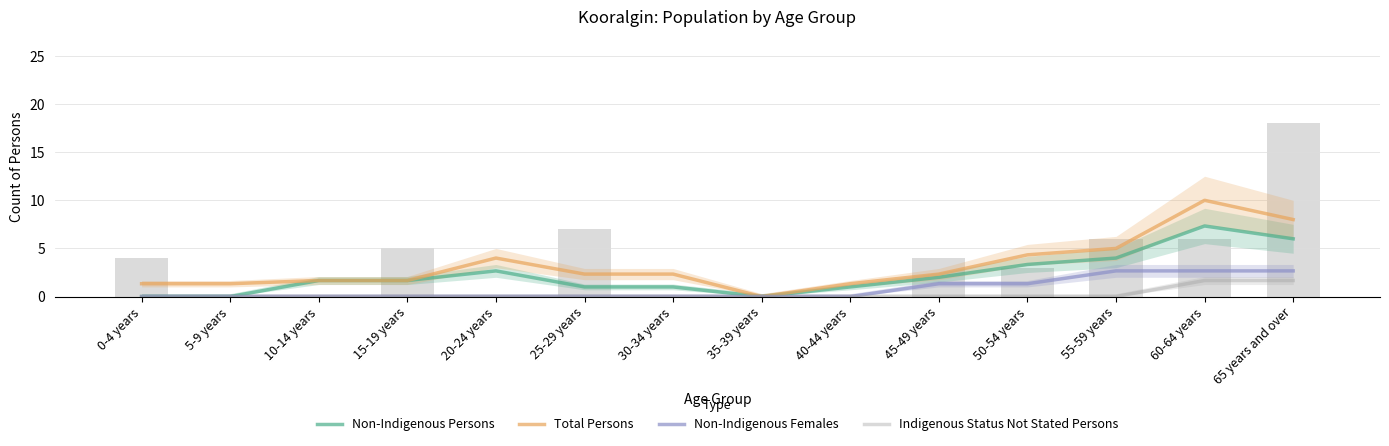

Reading left to right, transcribe all the data shown in this chart.

Non-Indigenous Persons: 0-4 years=0.0	5-9 years=0.0	10-14 years=1.7	15-19 years=1.7	20-24 years=2.7	25-29 years=1.0	30-34 years=1.0	35-39 years=0.0	40-44 years=1.0	45-49 years=2.0	50-54 years=3.3	55-59 years=4.0	60-64 years=7.3	65 years and over=6.0
Total Persons: 0-4 years=1.3	5-9 years=1.3	10-14 years=1.7	15-19 years=1.7	20-24 years=4.0	25-29 years=2.3	30-34 years=2.3	35-39 years=0.0	40-44 years=1.3	45-49 years=2.3	50-54 years=4.3	55-59 years=5.0	60-64 years=10.0	65 years and over=8.0
Non-Indigenous Females: 0-4 years=0.0	5-9 years=0.0	10-14 years=0.0	15-19 years=0.0	20-24 years=0.0	25-29 years=0.0	30-34 years=0.0	35-39 years=0.0	40-44 years=0.0	45-49 years=1.3	50-54 years=1.3	55-59 years=2.7	60-64 years=2.7	65 years and over=2.7
Indigenous Status Not Stated Persons: 0-4 years=0.0	5-9 years=0.0	10-14 years=0.0	15-19 years=0.0	20-24 years=0.0	25-29 years=0.0	30-34 years=0.0	35-39 years=0.0	40-44 years=0.0	45-49 years=0.0	50-54 years=0.0	55-59 years=0.0	60-64 years=1.7	65 years and over=1.7